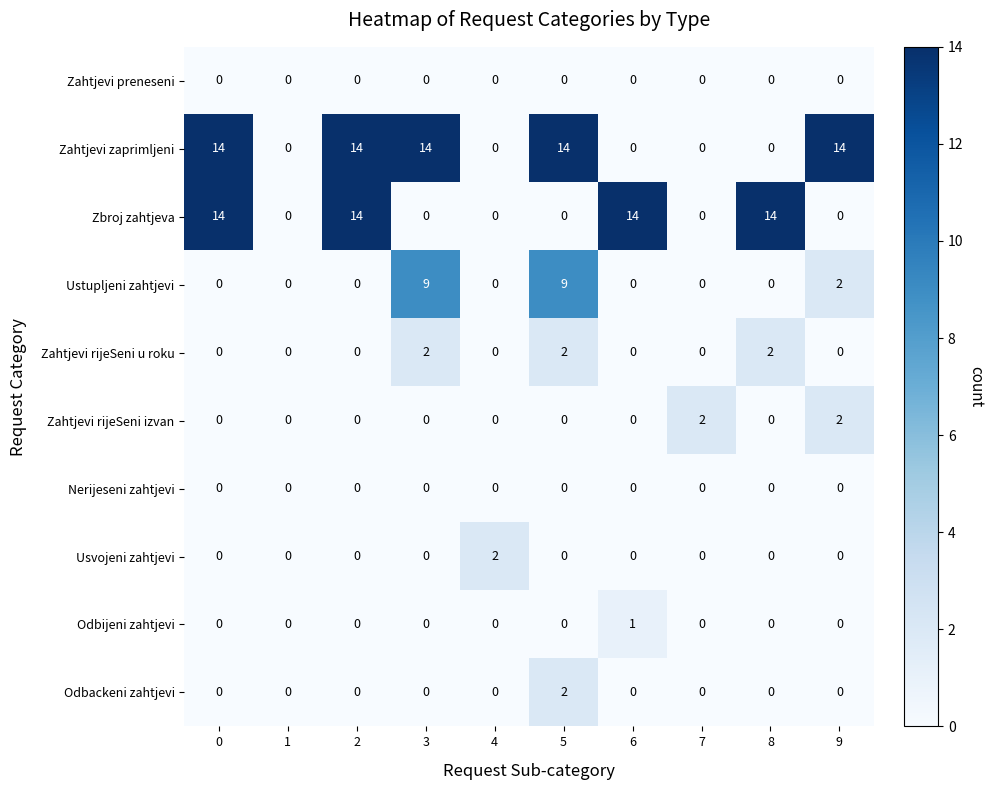

What is the maximum value shown in the chart?

14